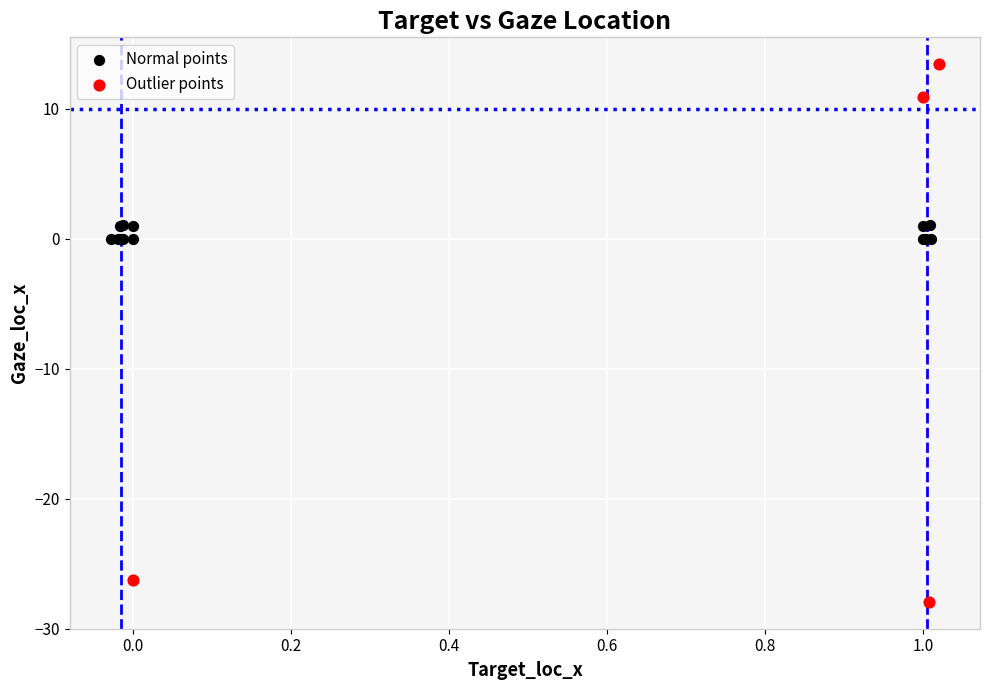

Which series reaches the minimum Y coordinate?

Outlier points